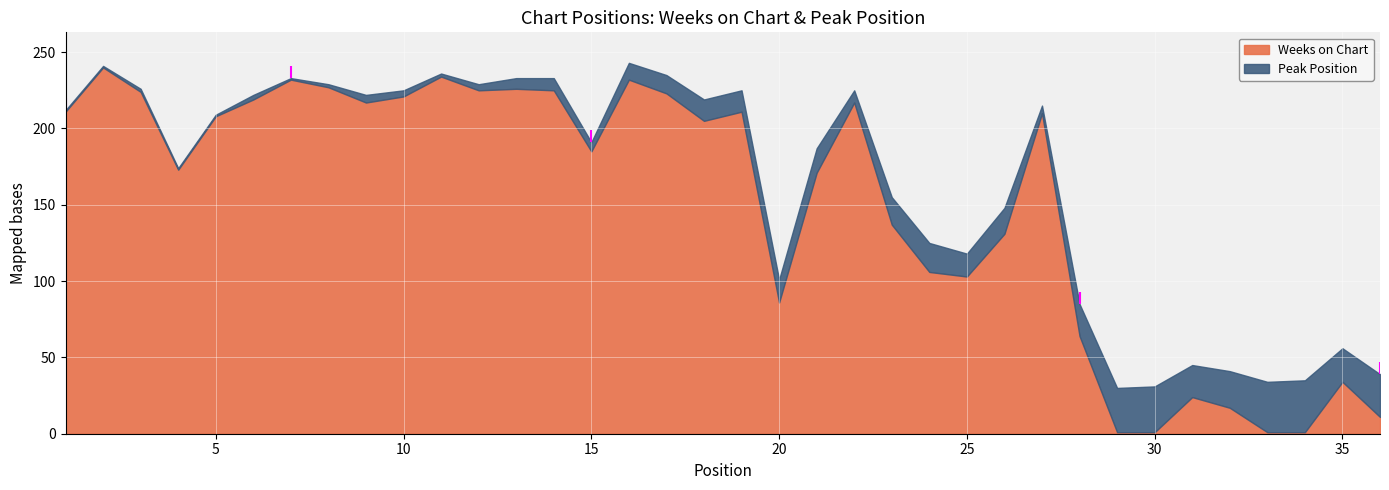

What is the average value of the Weeks on Chart series?

151